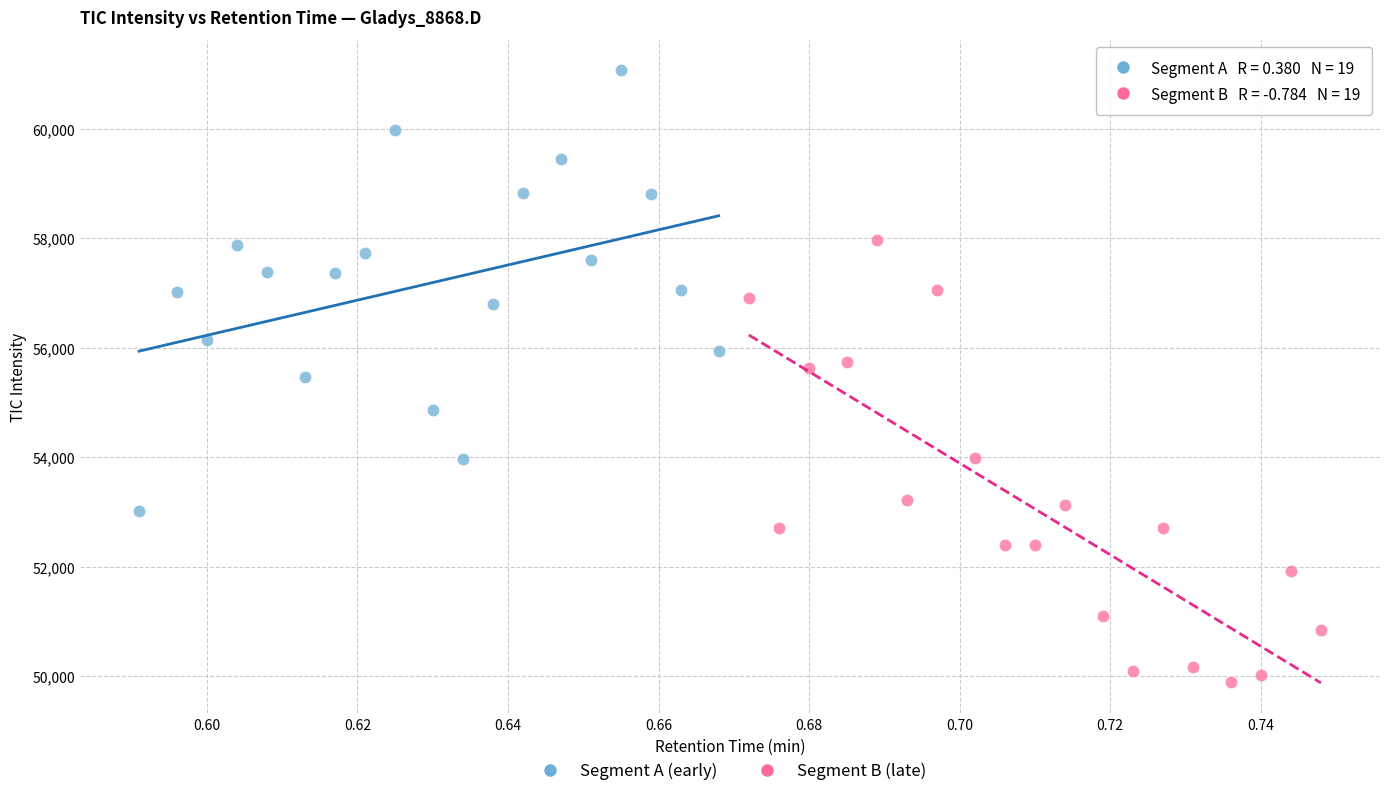

Which series contains the highest Y value?

Segment A (early)